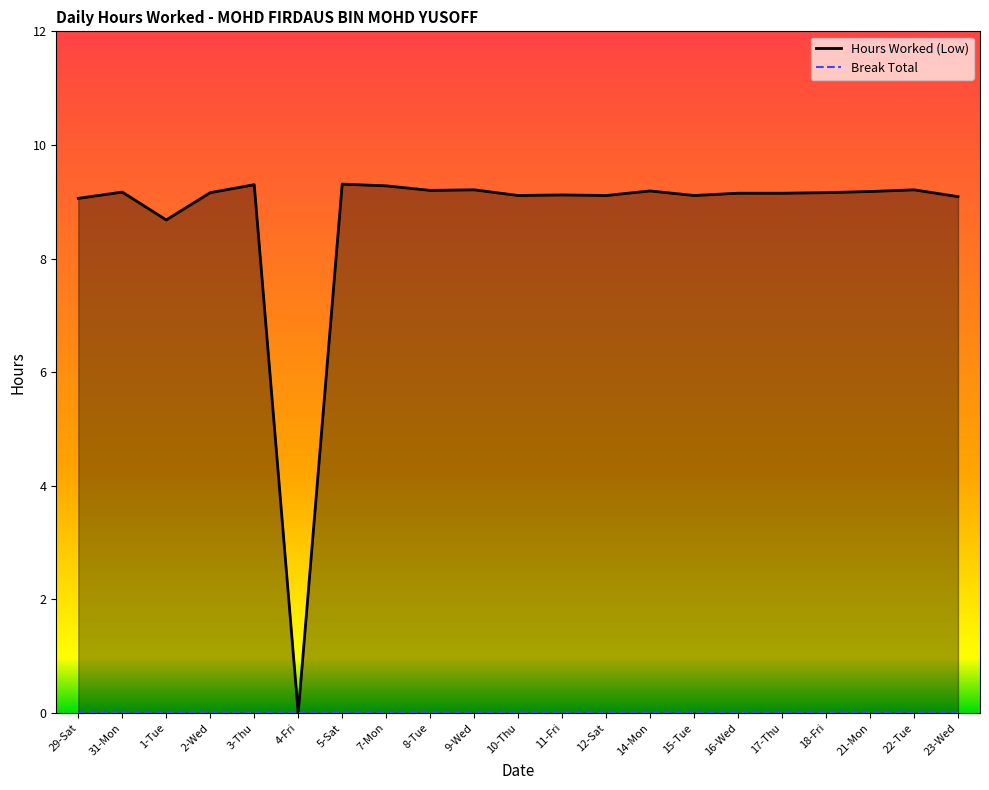

What is the total value across all series at 12-Sat?

9.1